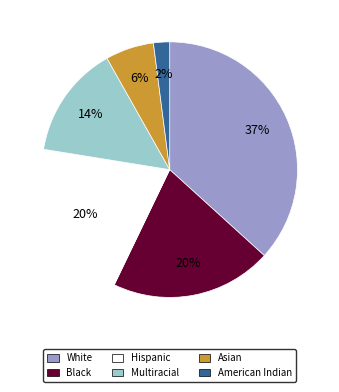

Is it true that American Indian is 14% of the pie?

False